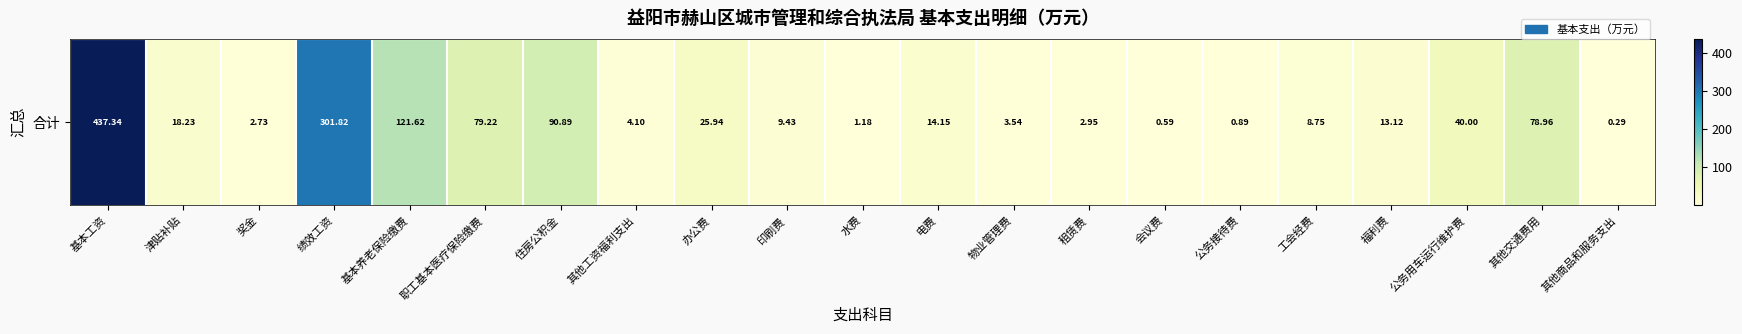

At which label does the data first exceed 13?

基本工资